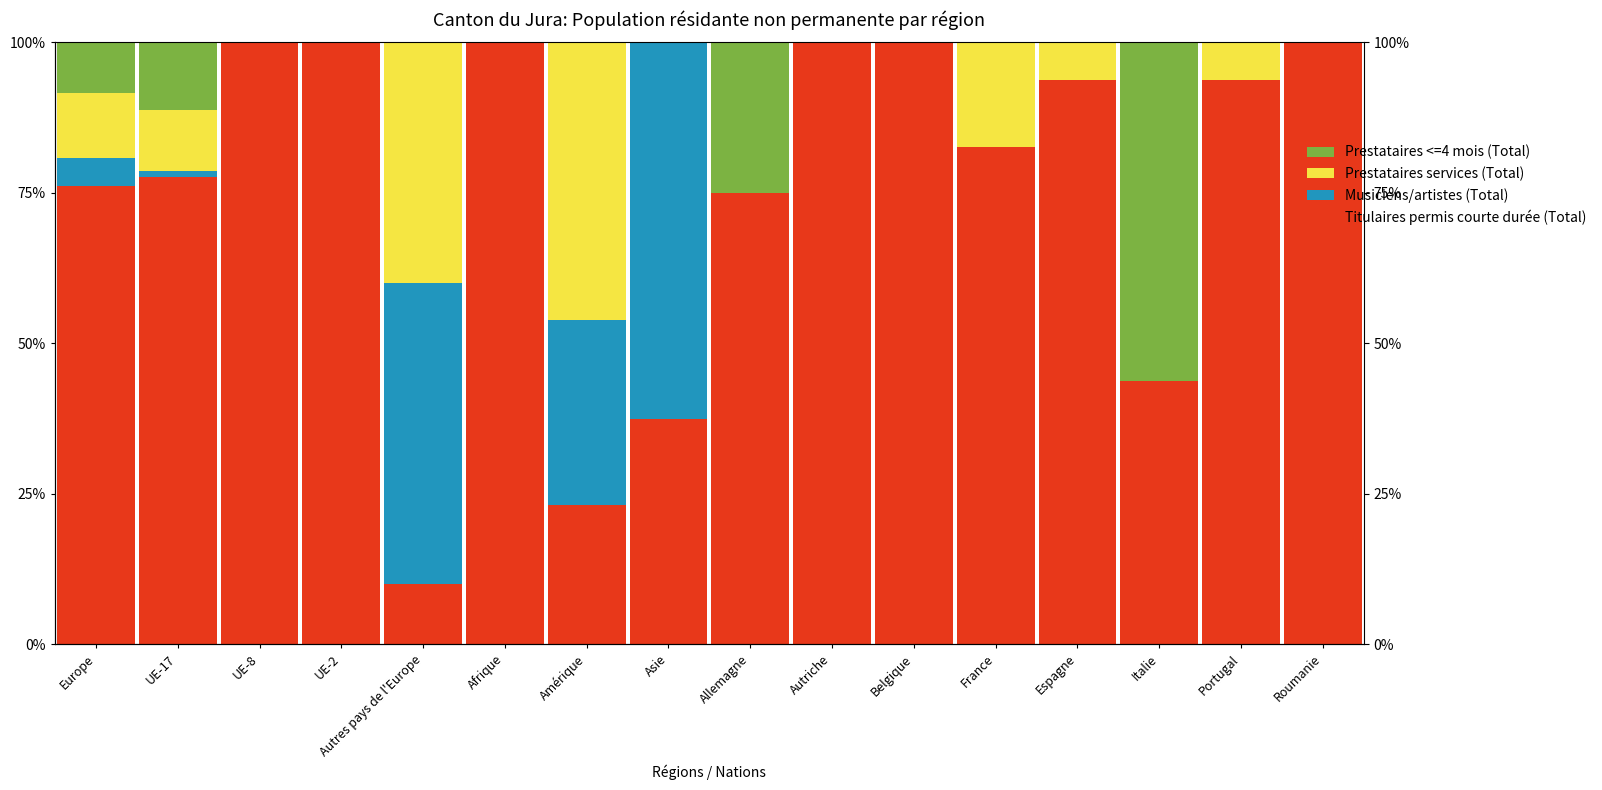

Reading left to right, list all the values displayed in this chart.

Titulaires permis courte durée (Total): Europe=76.2	UE-17=77.6	UE-8=100.0	UE-2=100.0	Autres pays de l'Europe=10.0	Afrique=100.0	Amérique=23.1	Asie=37.5	Allemagne=75.0	Autriche=100.0	Belgique=100.0	France=82.6	Espagne=93.8	Italie=43.8	Portugal=93.8	Roumanie=100.0
Musiciens/artistes (Total): Europe=4.6	UE-17=1.0	UE-8=0.0	UE-2=0.0	Autres pays de l'Europe=50.0	Afrique=0.0	Amérique=30.8	Asie=62.5	Allemagne=0.0	Autriche=0.0	Belgique=0.0	France=0.0	Espagne=0.0	Italie=0.0	Portugal=0.0	Roumanie=0.0
Prestataires services (Total): Europe=10.8	UE-17=10.2	UE-8=0.0	UE-2=0.0	Autres pays de l'Europe=40.0	Afrique=0.0	Amérique=46.2	Asie=0.0	Allemagne=0.0	Autriche=0.0	Belgique=0.0	France=17.4	Espagne=6.2	Italie=0.0	Portugal=6.2	Roumanie=0.0
Prestataires <=4 mois (Total): Europe=8.5	UE-17=11.2	UE-8=0.0	UE-2=0.0	Autres pays de l'Europe=0.0	Afrique=0.0	Amérique=0.0	Asie=0.0	Allemagne=25.0	Autriche=0.0	Belgique=0.0	France=0.0	Espagne=0.0	Italie=56.3	Portugal=0.0	Roumanie=0.0